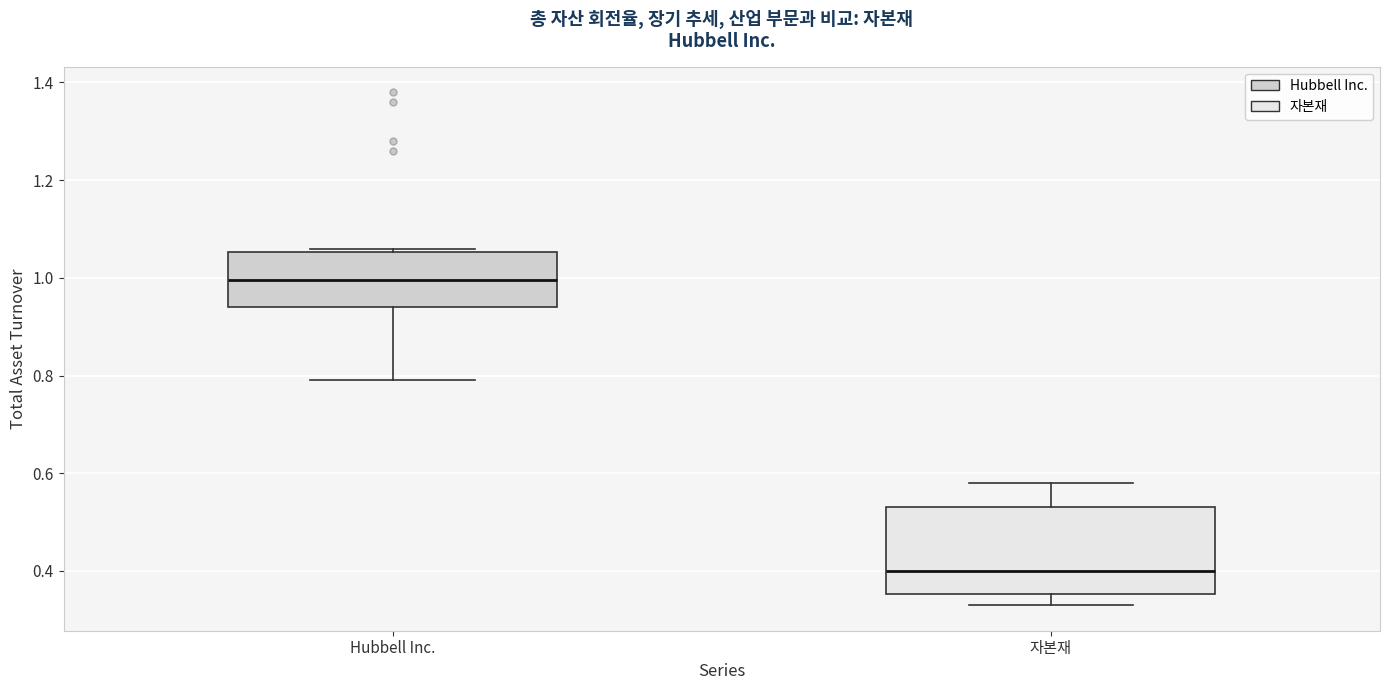

Which box's median line is the highest?

Hubbell Inc.